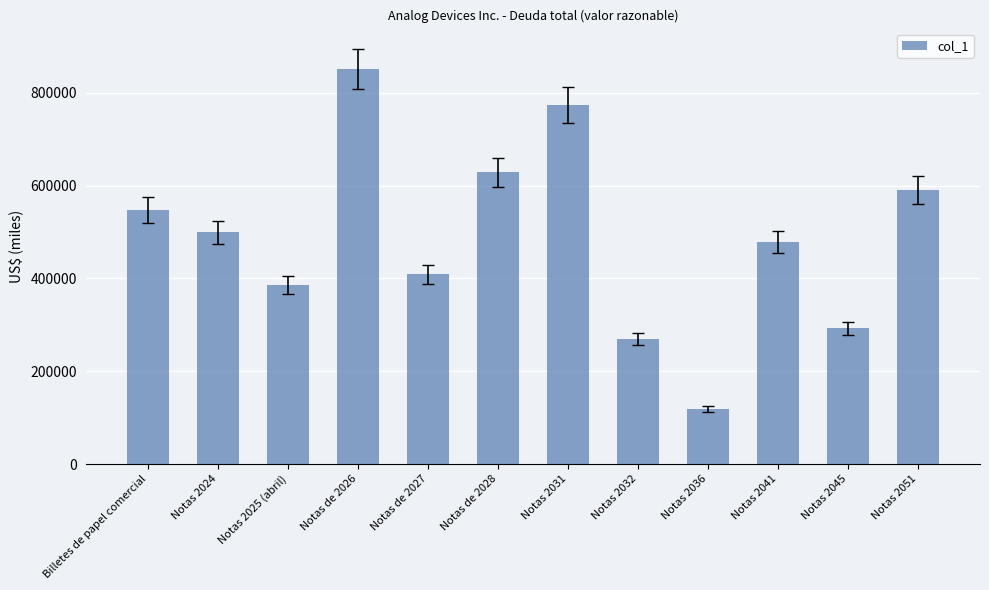

Rank the categories by value from lowest to highest.

Notas 2036, Notas 2032, Notas 2045, Notas 2025 (abril), Notas de 2027, Notas 2041, Notas 2024, Billetes de papel comercial, Notas 2051, Notas de 2028, Notas 2031, Notas de 2026